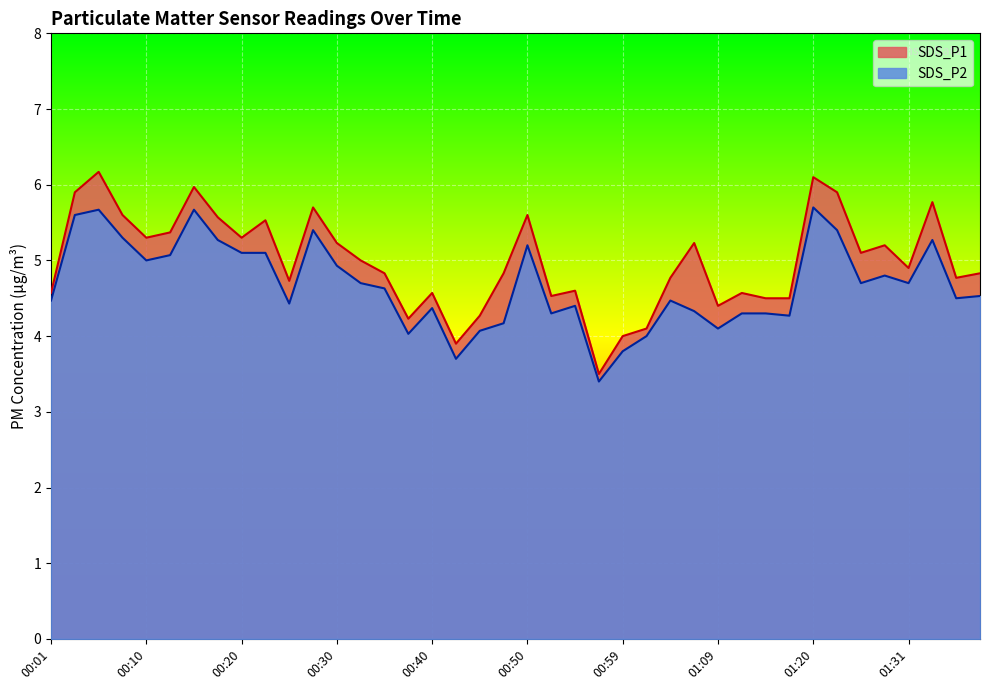

How many series are shown in this chart?

2